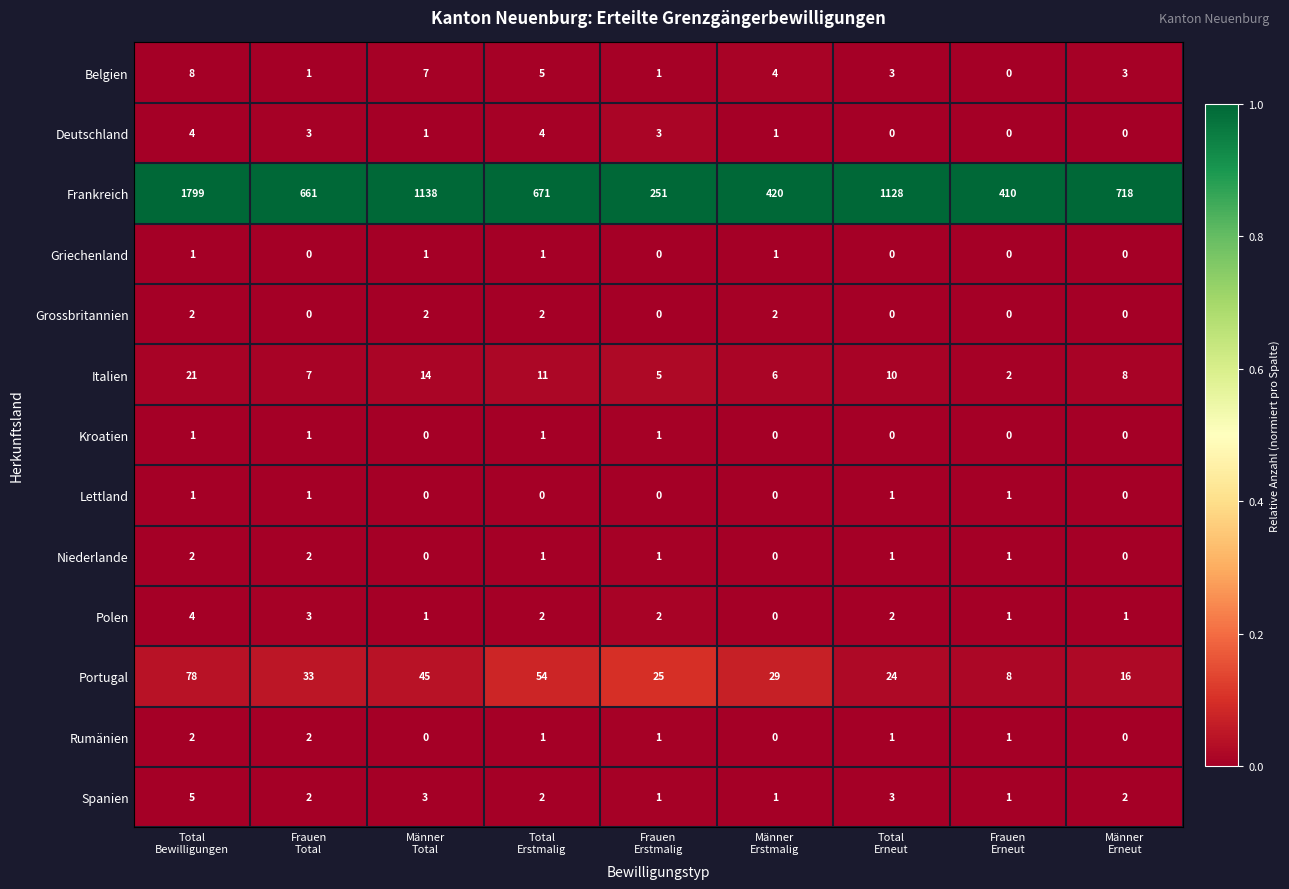

What is the difference between the maximum and minimum values in the Italien series?

19